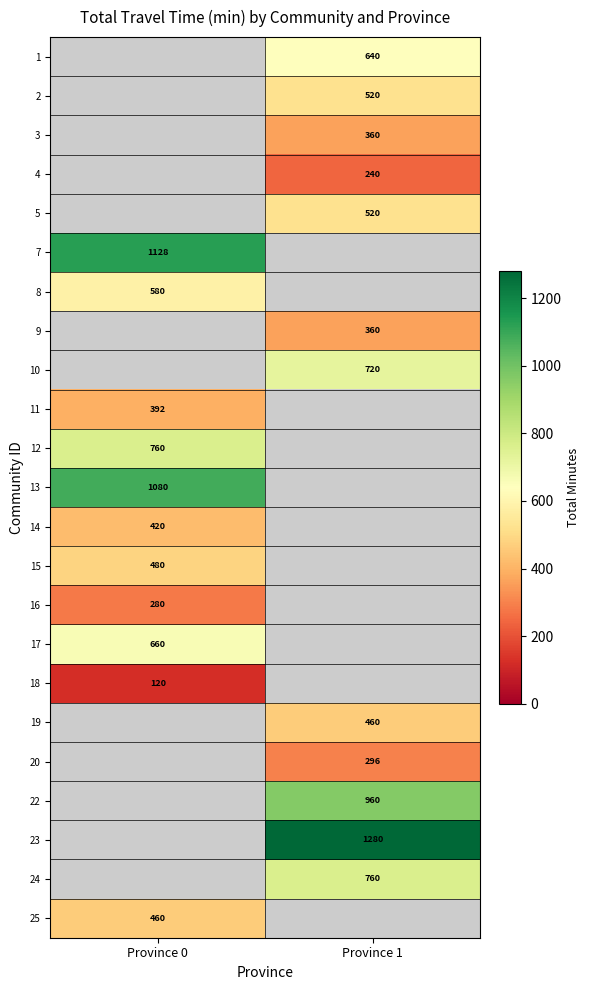

The 24 series shows 760 at Province 1. True or false?

True